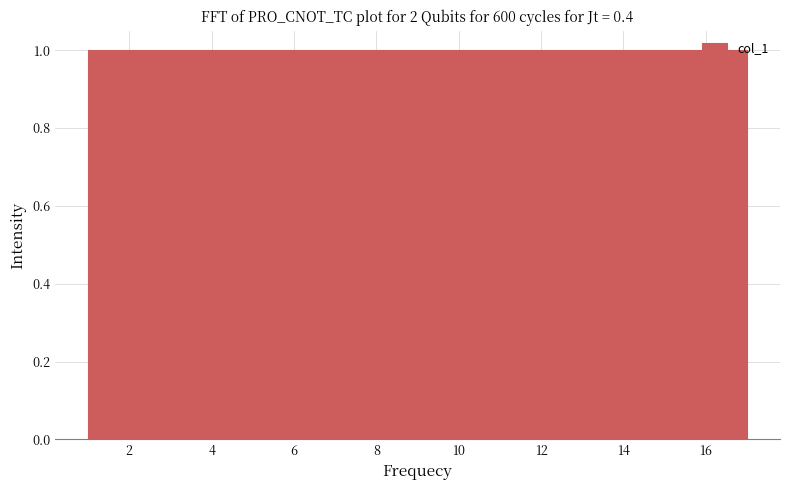

Reading left to right, list every bar in this chart as the range it spans on the x-axis followed by its height. Neither the bar edges nor the heights are printed on the chart, so give them approximately, as read against the axes.

1.0 to 2.0: 1
2.0 to 2.8: 1
2.8 to 3.8: 1
3.8 to 4.8: 1
4.8 to 5.8: 1
5.8 to 6.6: 1
6.6 to 7.6: 1
7.6 to 8.6: 1
8.6 to 9.4: 1
9.4 to 10.4: 1
10.4 to 11.4: 1
11.4 to 12.2: 1
12.2 to 13.2: 1
13.2 to 14.2: 1
14.2 to 15.2: 1
15.2 to 16.0: 1
16.0 to 17.0: 1